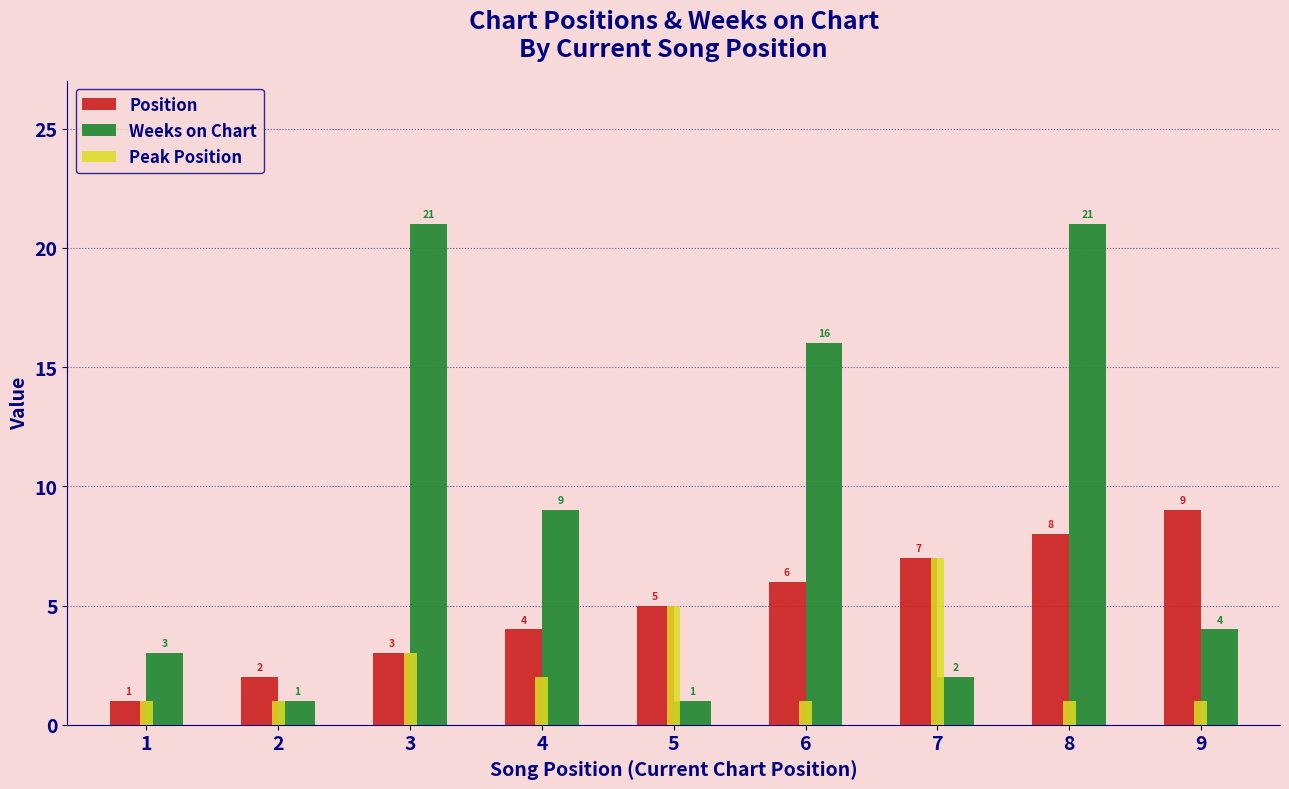

List the series in order of their overall mean, highest first.

Weeks on Chart, Position, Peak Position